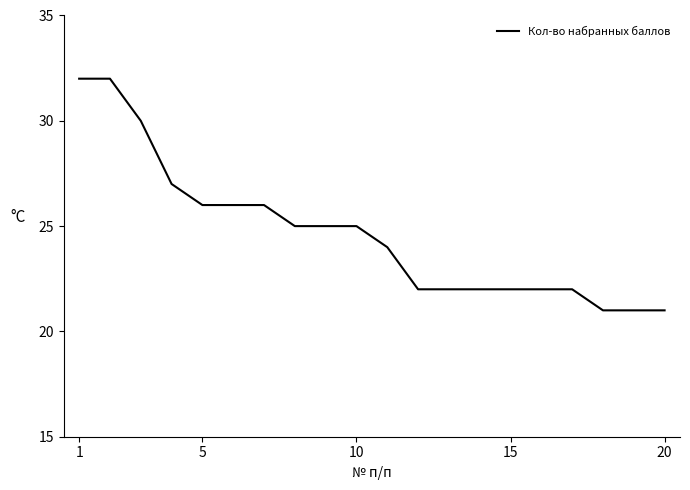

What is the difference between the maximum and minimum values?

11